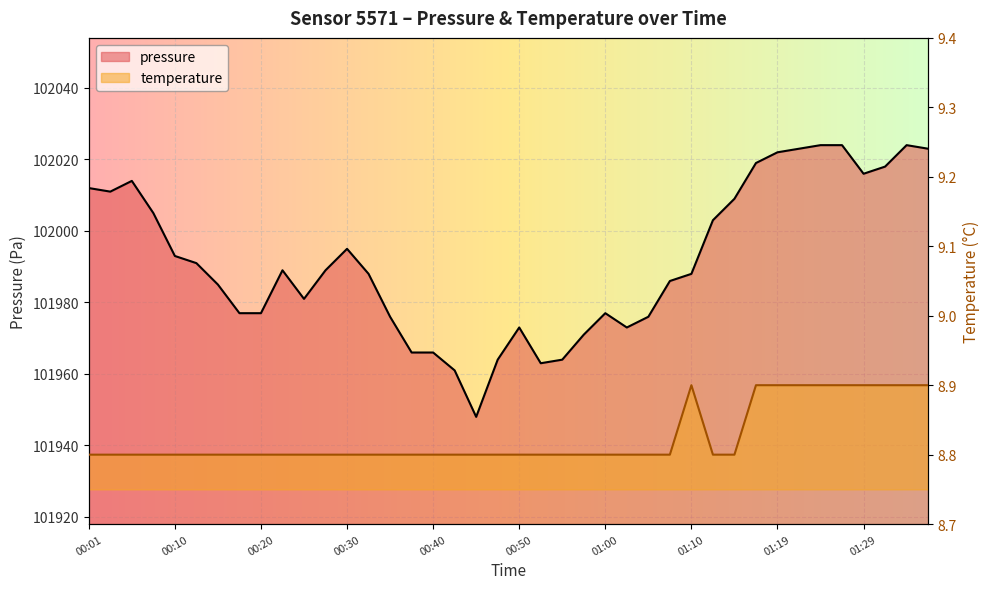

What is the difference between the second highest and minimum values in the temperature series?

0.1